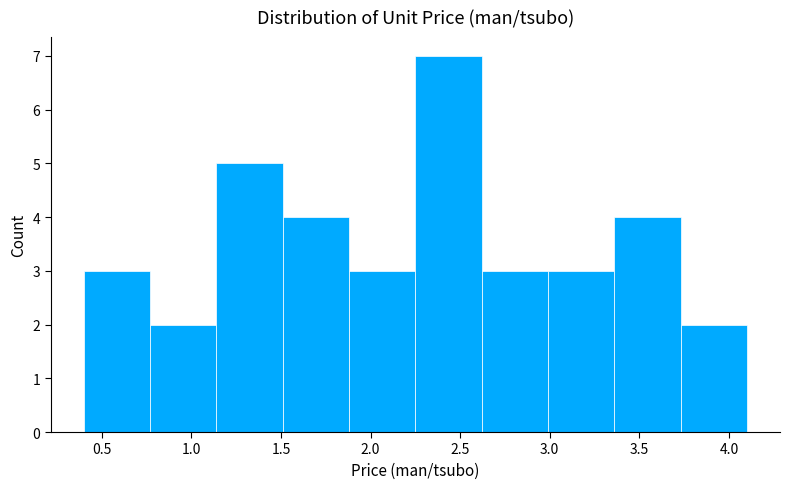

Reading left to right, transcribe this chart: for each bar, give the range it covers on the x-axis and its height. Neither the bar edges nor the heights are printed on the chart, so give them approximately, as read against the axes.

0.40 to 0.77: 3
0.77 to 1.14: 2
1.14 to 1.51: 5
1.51 to 1.88: 4
1.88 to 2.25: 3
2.25 to 2.62: 7
2.62 to 2.99: 3
2.99 to 3.36: 3
3.36 to 3.73: 4
3.73 to 4.10: 2